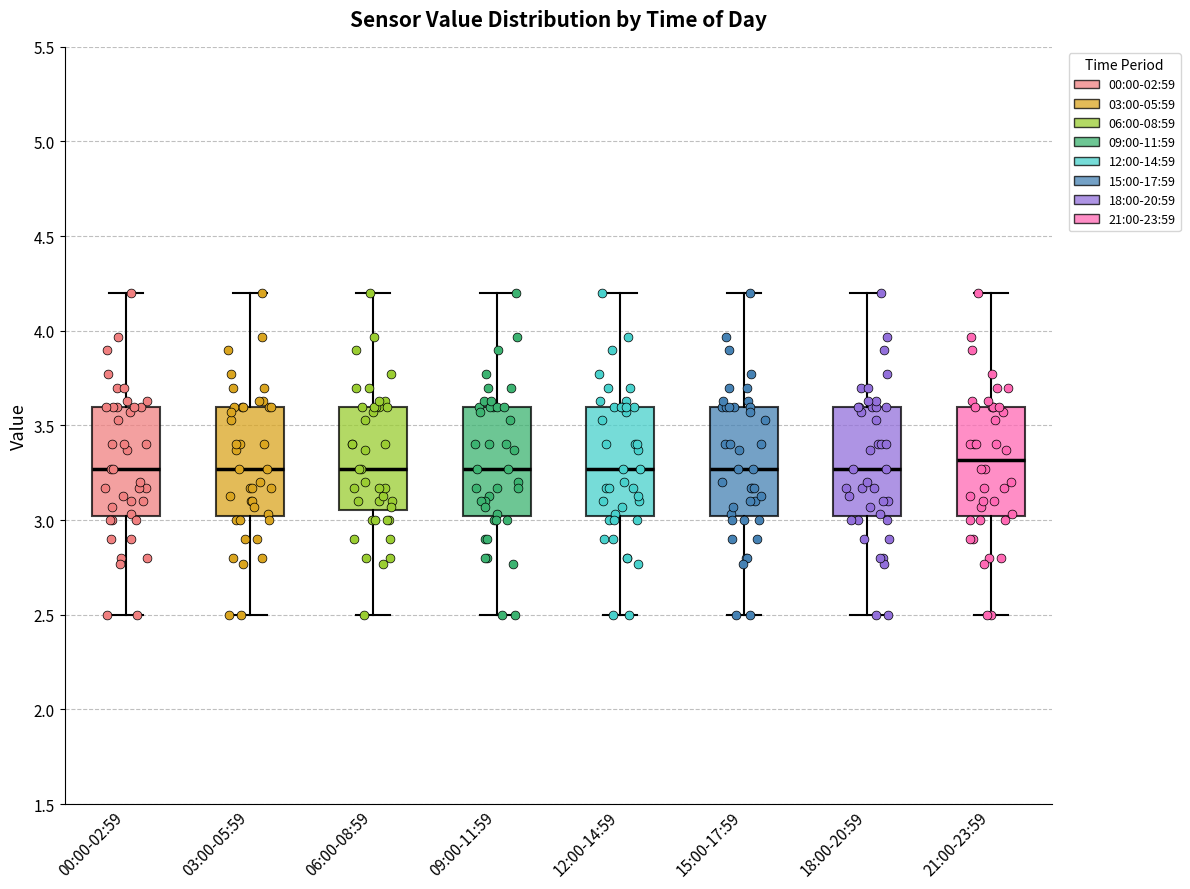

Reading left to right, transcribe this box plot: for each box, give where its median line is, the range the box spans, and where its two whiskers end, as read against the y-axis. The values are not printed on the chart, so give them approximately, as read against the axis.

00:00-02:59: median 3.25, box 3.00 to 3.60, whiskers 2.50 to 4.20
03:00-05:59: median 3.25, box 3.00 to 3.60, whiskers 2.50 to 4.20
06:00-08:59: median 3.25, box 3.05 to 3.60, whiskers 2.50 to 4.20
09:00-11:59: median 3.25, box 3.00 to 3.60, whiskers 2.50 to 4.20
12:00-14:59: median 3.25, box 3.00 to 3.60, whiskers 2.50 to 4.20
15:00-17:59: median 3.25, box 3.00 to 3.60, whiskers 2.50 to 4.20
18:00-20:59: median 3.25, box 3.00 to 3.60, whiskers 2.50 to 4.20
21:00-23:59: median 3.30, box 3.00 to 3.60, whiskers 2.50 to 4.20